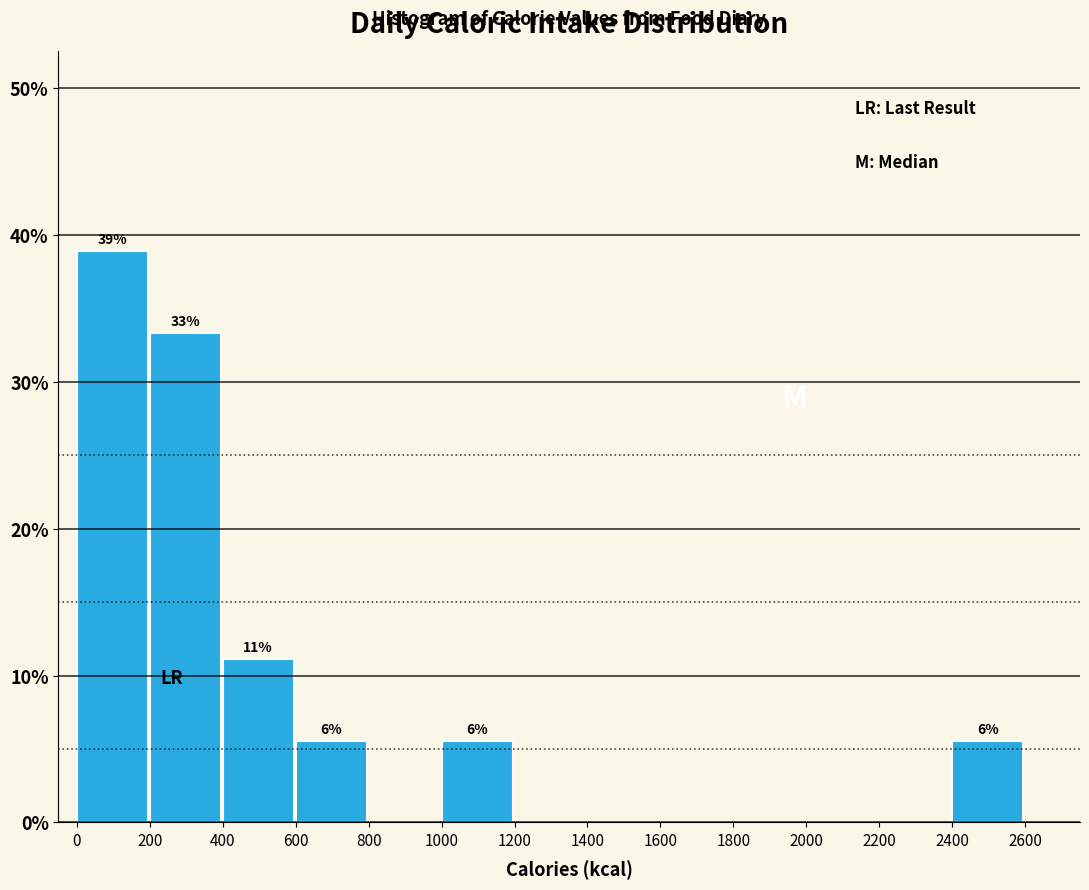

Over which range of the x-axis is the bar tallest?

0 to 200